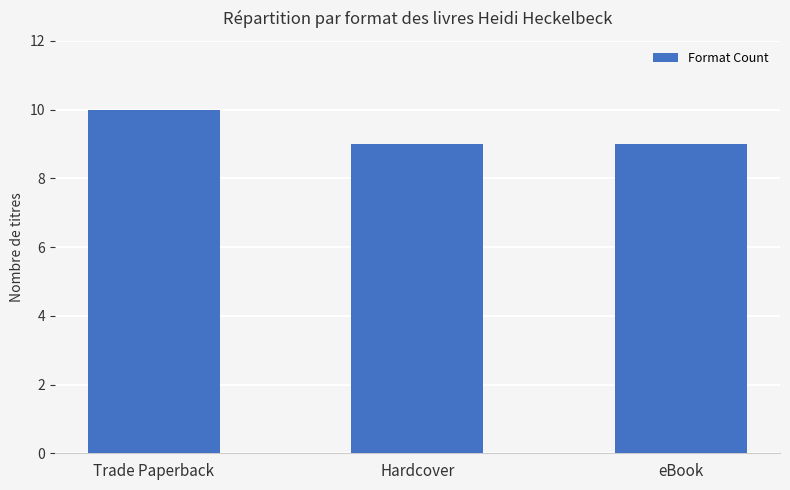

Count the number of categories in the chart.

3